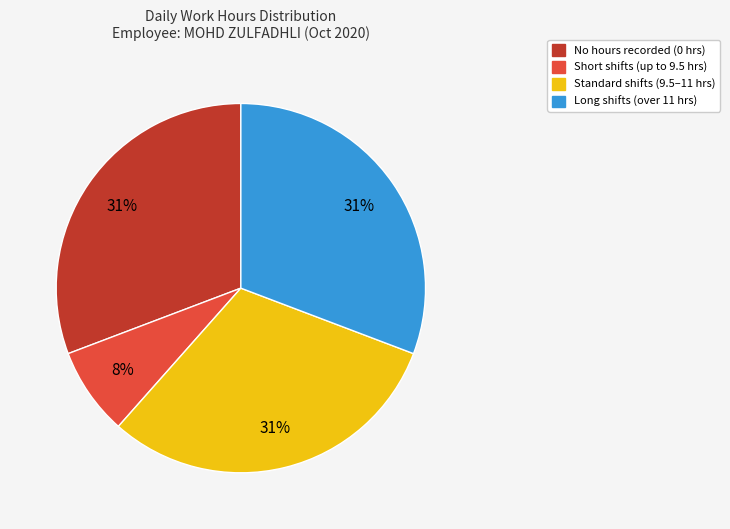

How many slices are in this pie chart?

4